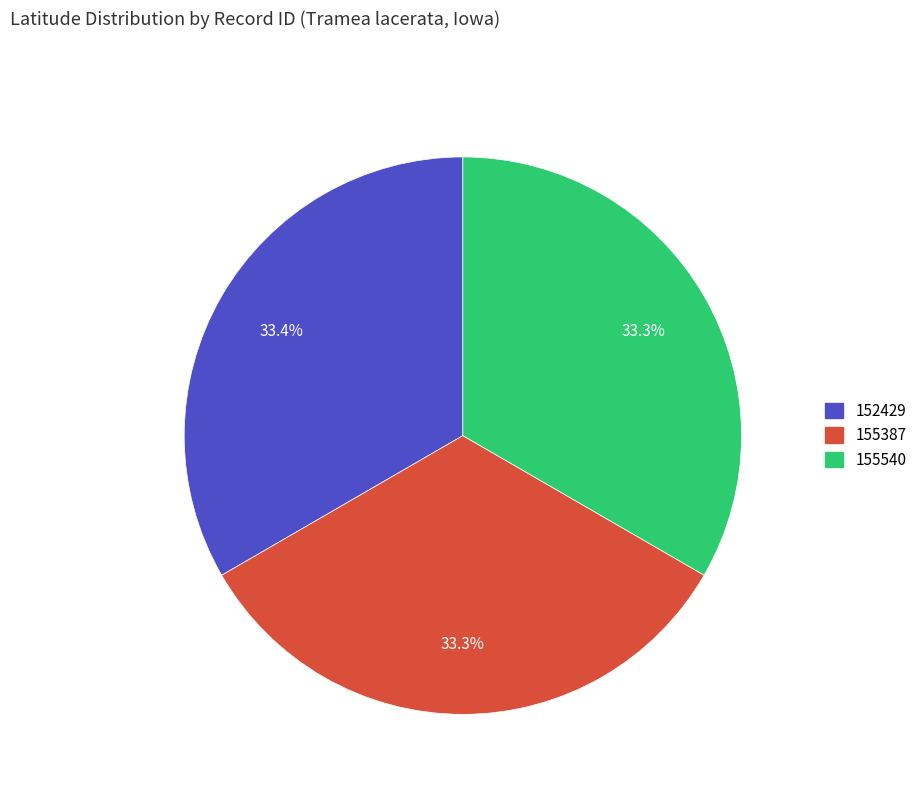

What percentage is the 155540 slice, to the nearest percent?

33%